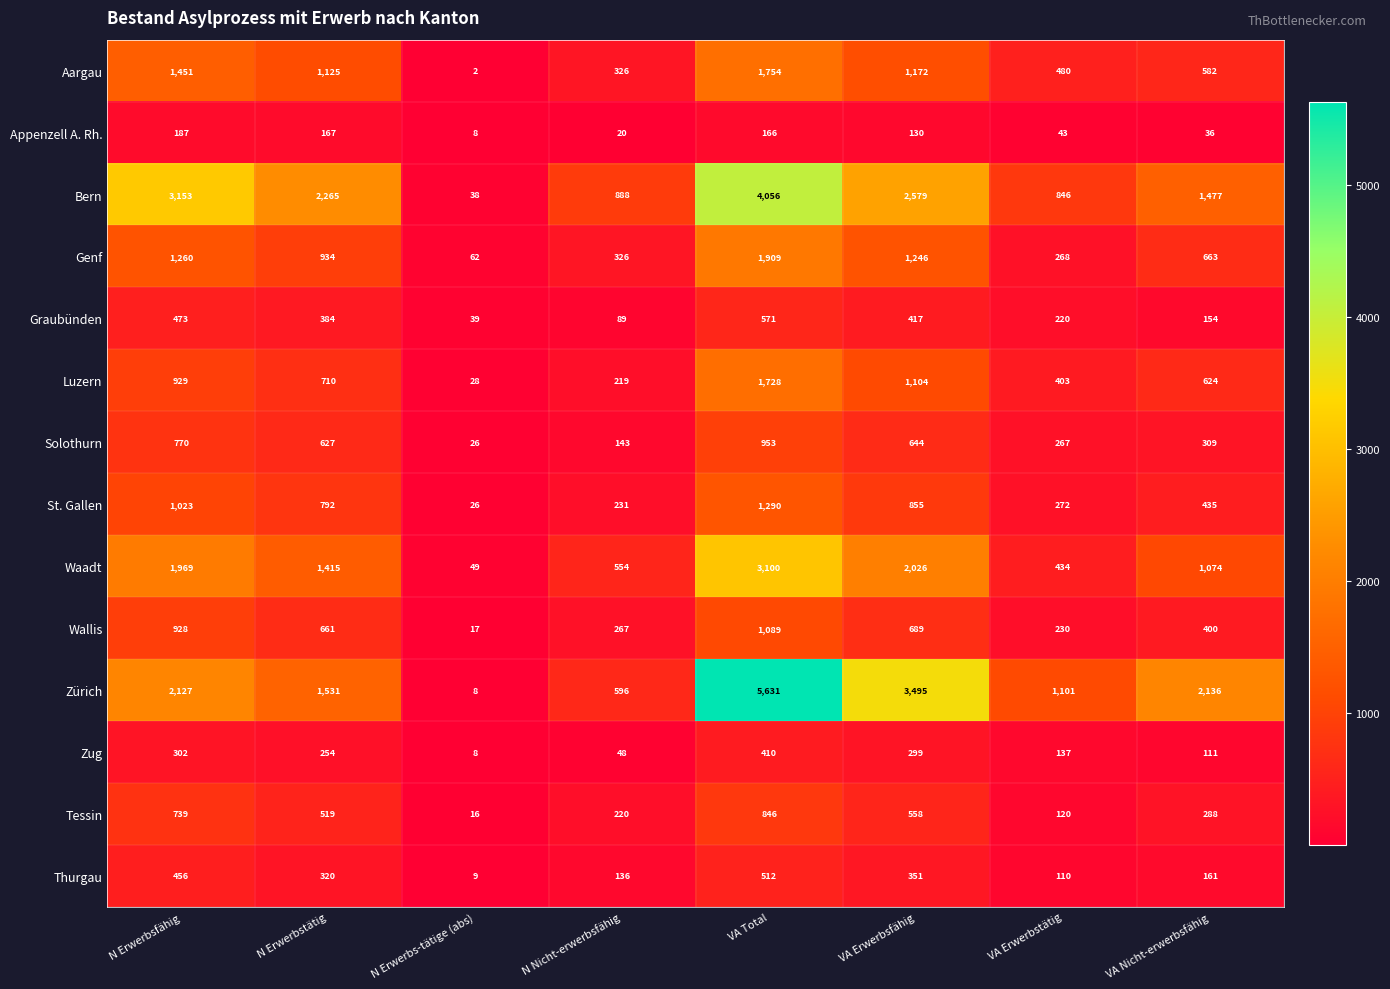

What is the sum of all St. Gallen values?

4924